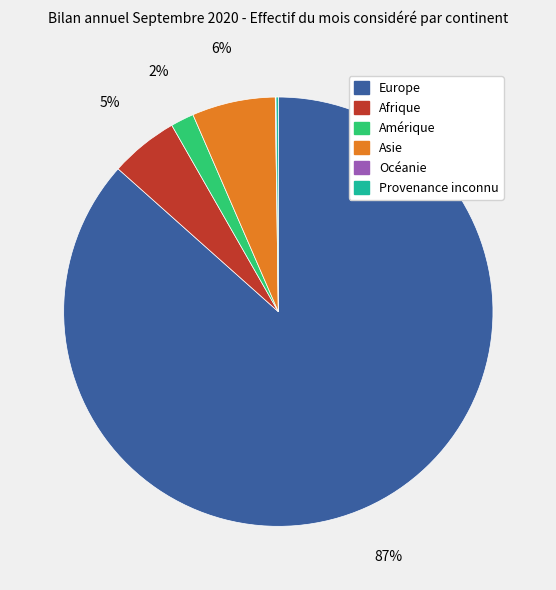

Which slice is the largest?

Europe